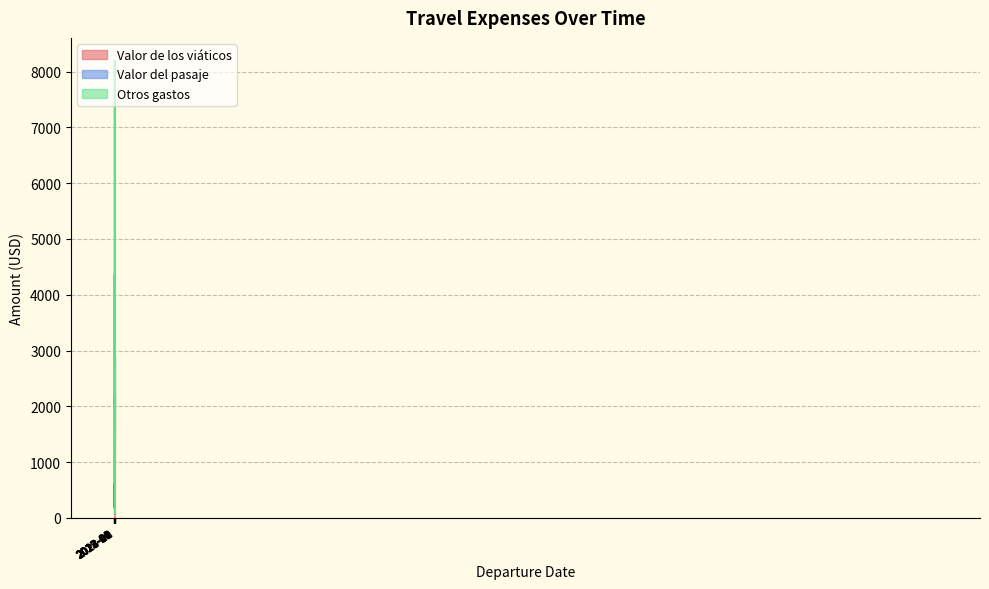

Count the number of data series in this chart.

3